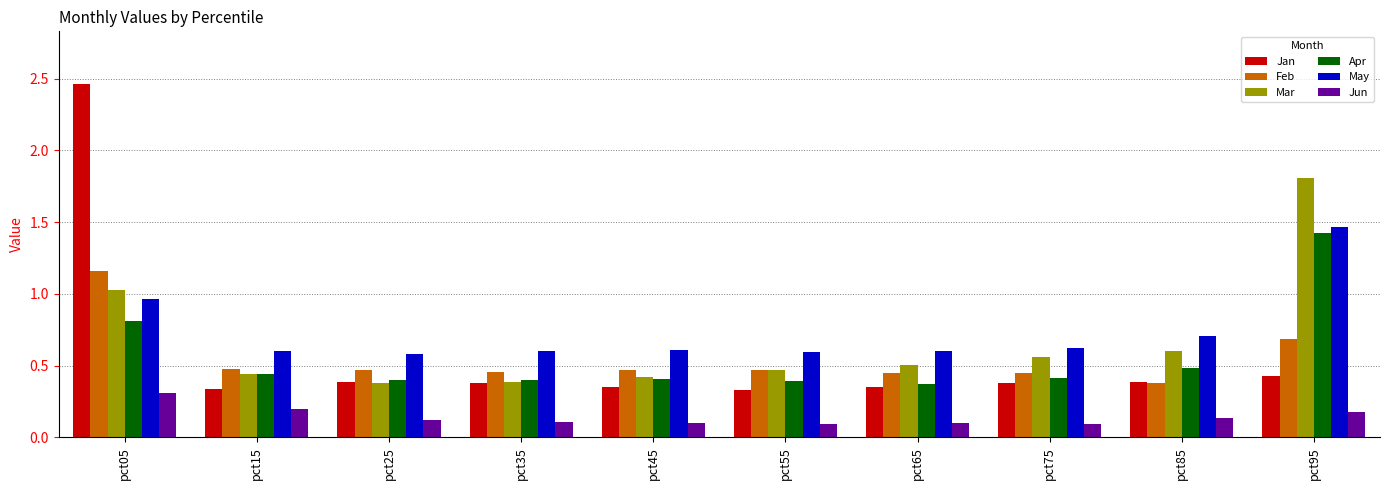

What is the highest value of the Apr series?

1.4